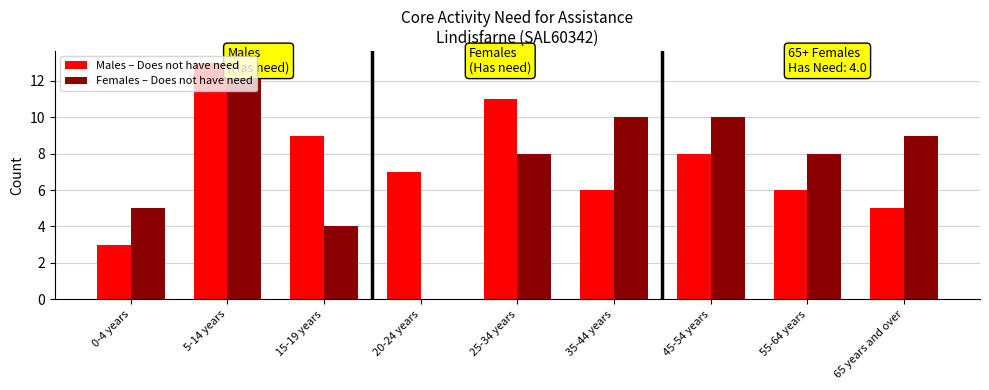

Is it true that Females – Does not have need equals 9 at 65 years and over?

True